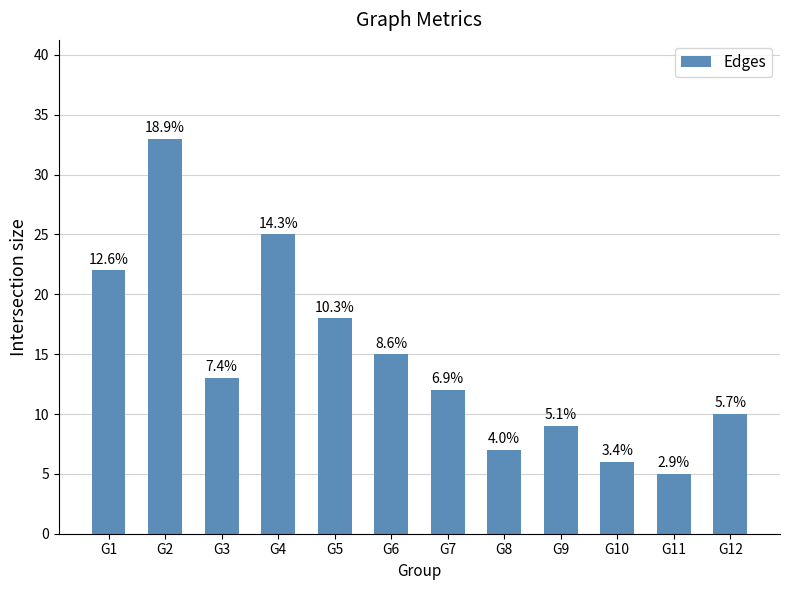

How many bars are there in total?

12